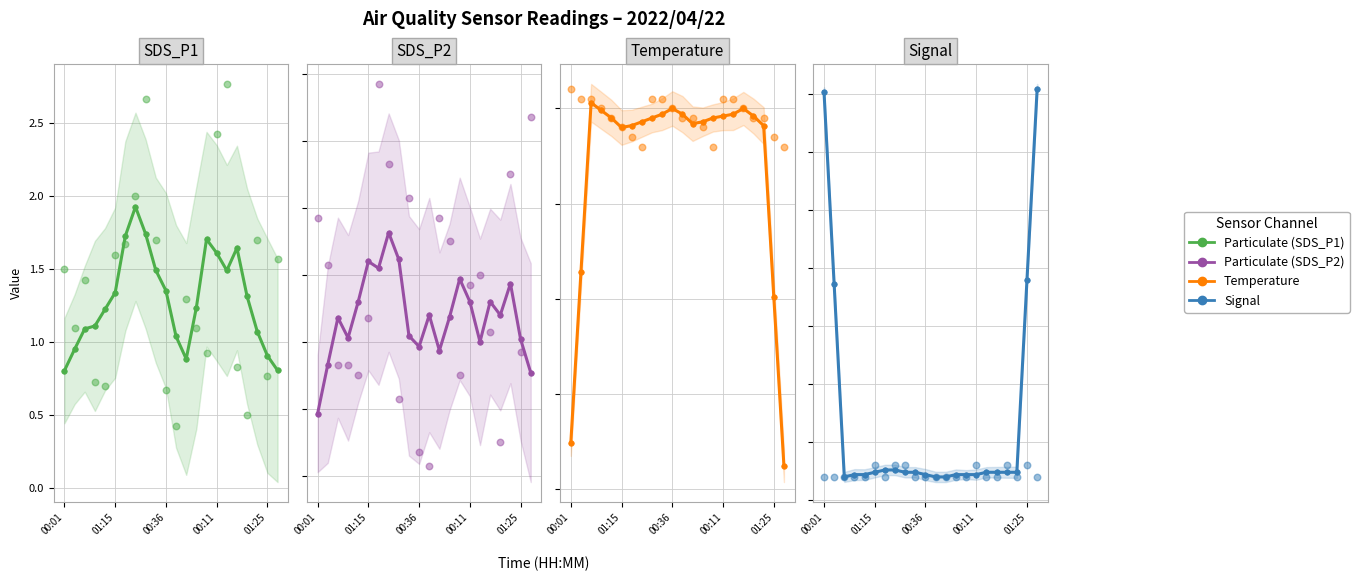

Is the value of Signal at 01:25 greater than the value of Temp at 00:36?

No